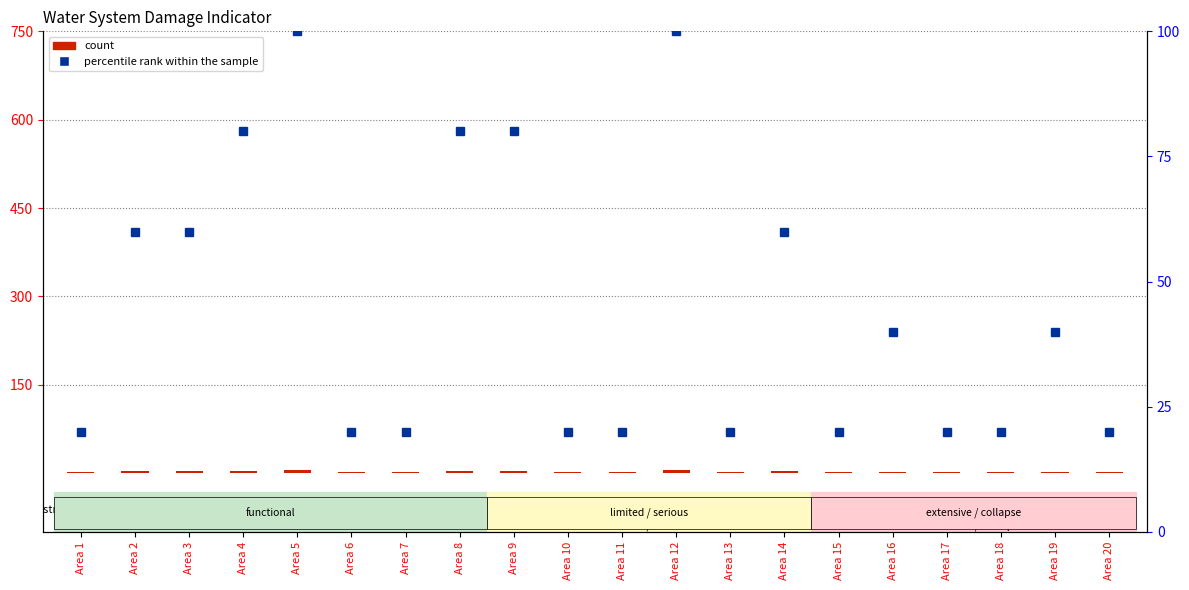

What is the difference between the highest and lowest values at Area 12?

95